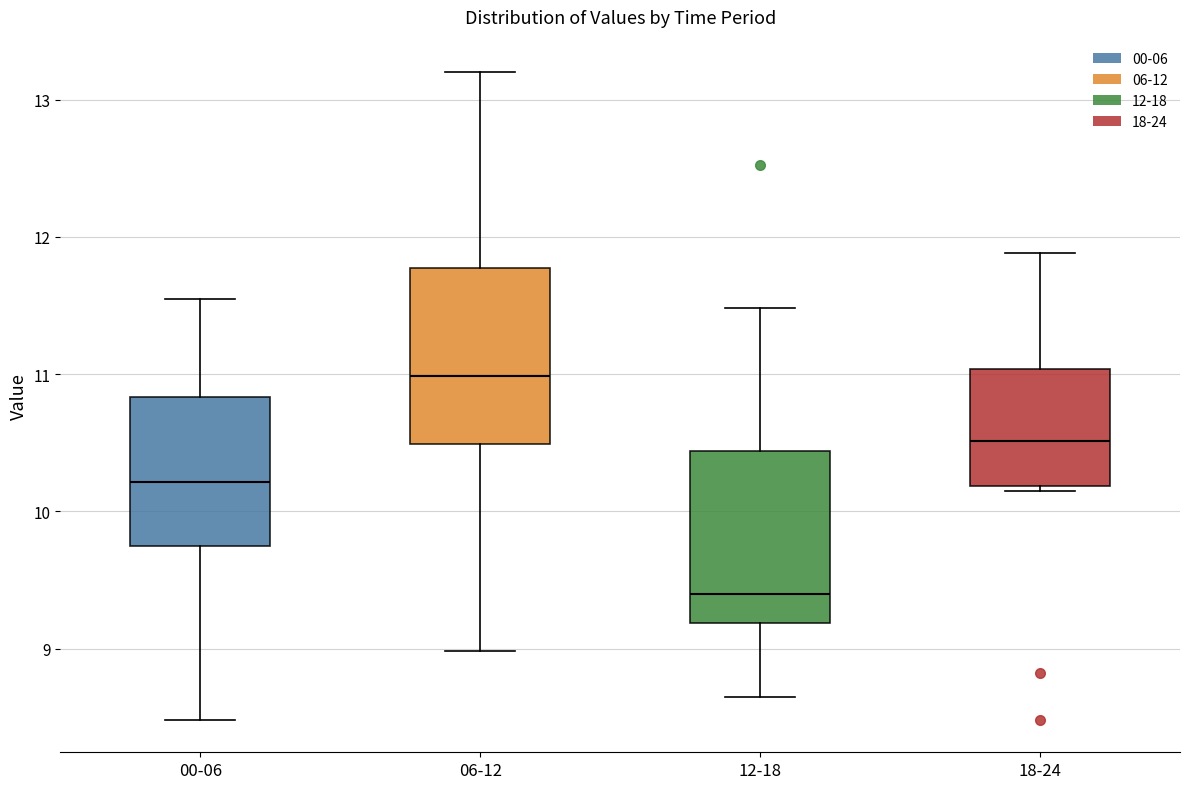

Reading left to right, transcribe this box plot: for each box, give where its median line is, the range the box spans, and where its two whiskers end, as read against the y-axis. The values are not printed on the chart, so give them approximately, as read against the axis.

00-06: median 10.2, box 9.7 to 10.8, whiskers 8.5 to 11.6
06-12: median 11.0, box 10.5 to 11.8, whiskers 9.0 to 13.2
12-18: median 9.4, box 9.2 to 10.4, whiskers 8.7 to 11.5
18-24: median 10.5, box 10.2 to 11.0, whiskers 10.2 (just below the box's lower edge) to 11.9